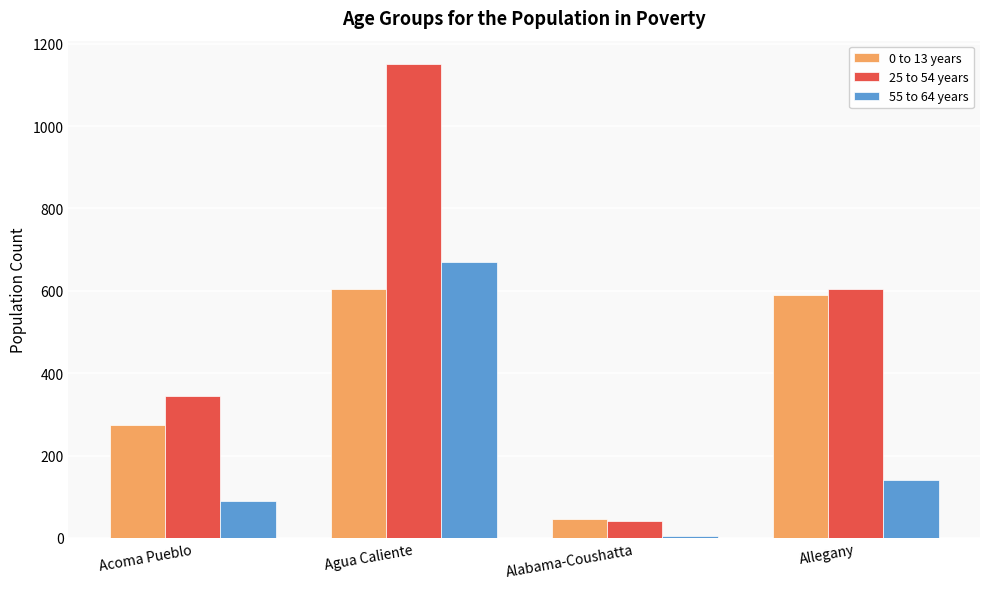

Reading right to left, transcribe all the data shown in this chart.

0 to 13 years: 590	45	605	275
25 to 54 years: 605	40	1150	345
55 to 64 years: 140	4	670	90